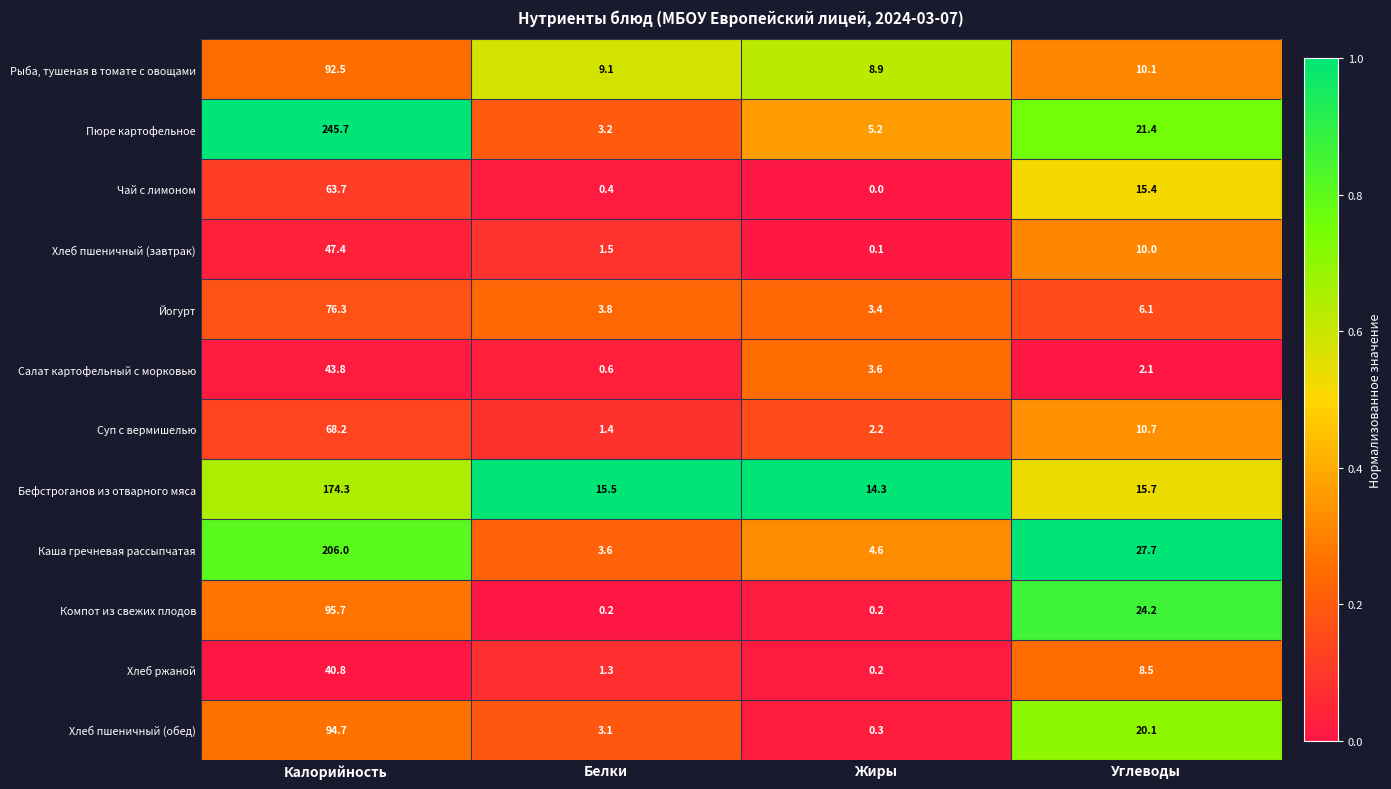

At Белки, list the series in order from smallest to largest.

Компот из свежих плодов, Чай с лимоном, Салат картофельный с морковью, Хлеб ржаной, Суп с вермишелью, Хлеб пшеничный (завтрак), Хлеб пшеничный (обед), Пюре картофельное, Каша гречневая рассыпчатая, Йогурт, Рыба, тушеная в томате с овощами, Бефстроганов из отварного мяса